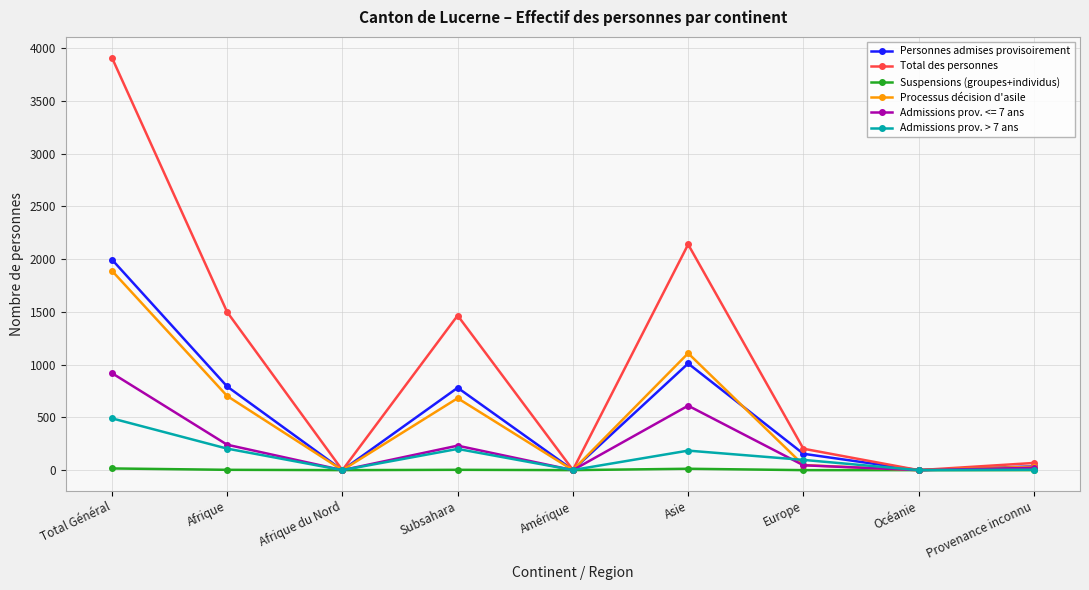

Which series has the widest spread of values?

Total des personnes